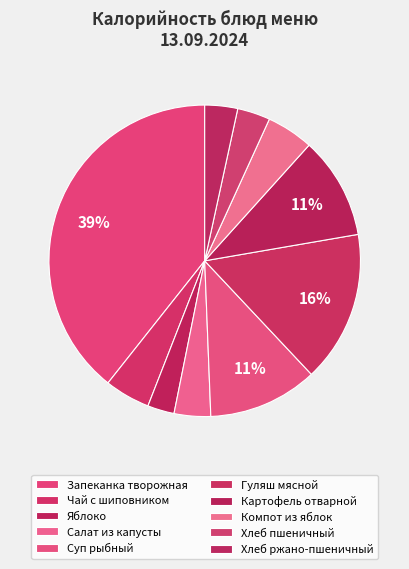

How many slices are in this pie chart?

10